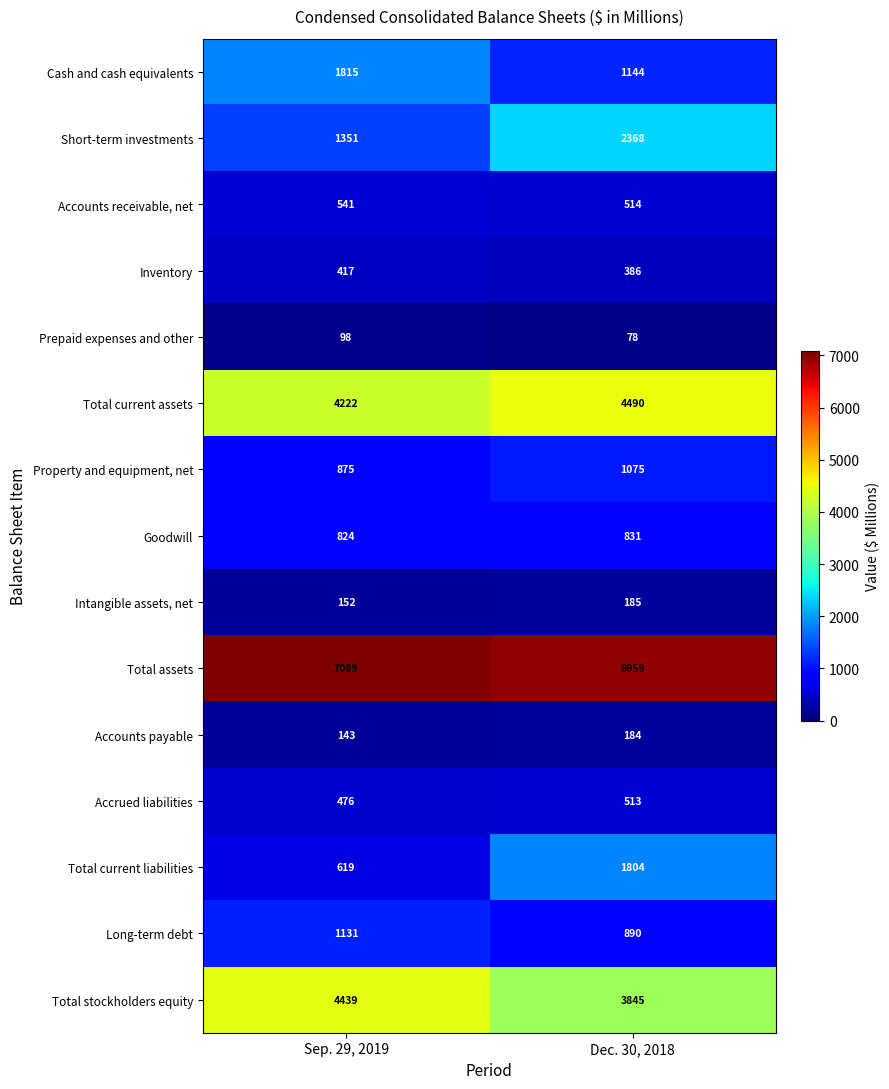

Rank the series by their maximum value, from lowest to highest.

Prepaid expenses and other, Accounts payable, Intangible assets, net, Inventory, Accrued liabilities, Accounts receivable, net, Goodwill, Property and equipment, net, Long-term debt, Total current liabilities, Cash and cash equivalents, Short-term investments, Total stockholders equity, Total current assets, Total assets